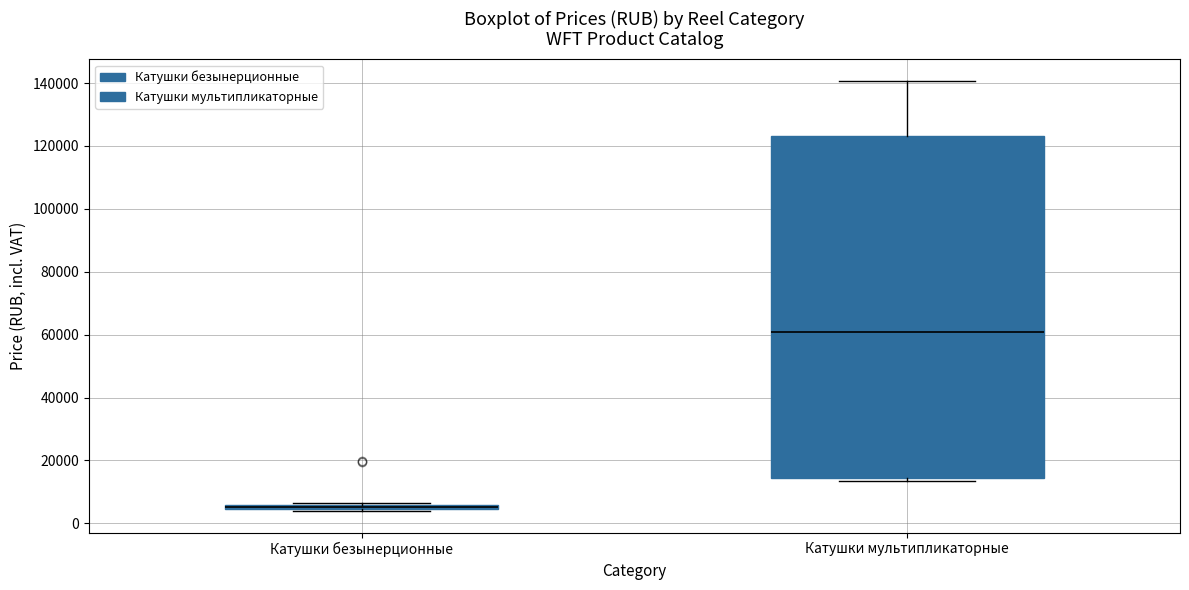

Where does the upper whisker of the box for Катушки мультипликаторные end on the y-axis? The values are not printed on the chart, so give them approximately, as read against the axis.

140000